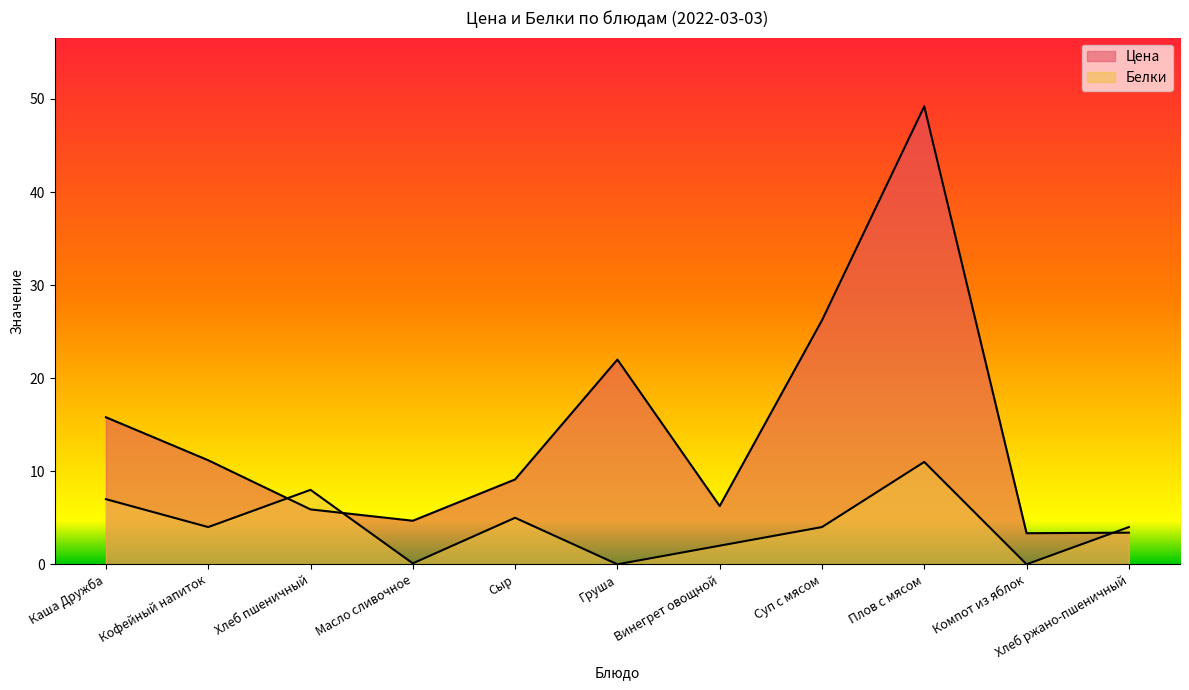

True or false: Цена and Белки intersect in this chart.

True